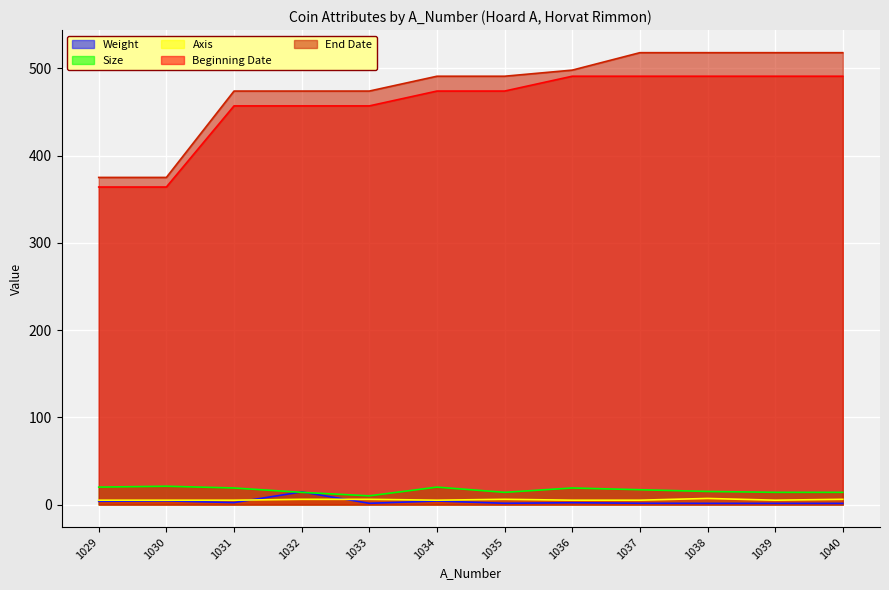

True or false: Beginning Date has a value of 457.0 at 1031.

True